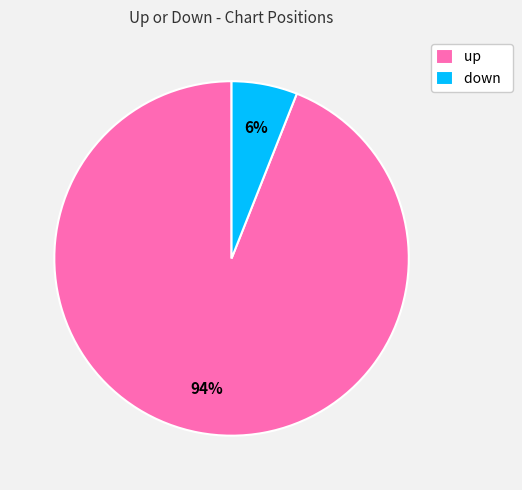

Between up and down, which is larger?

up